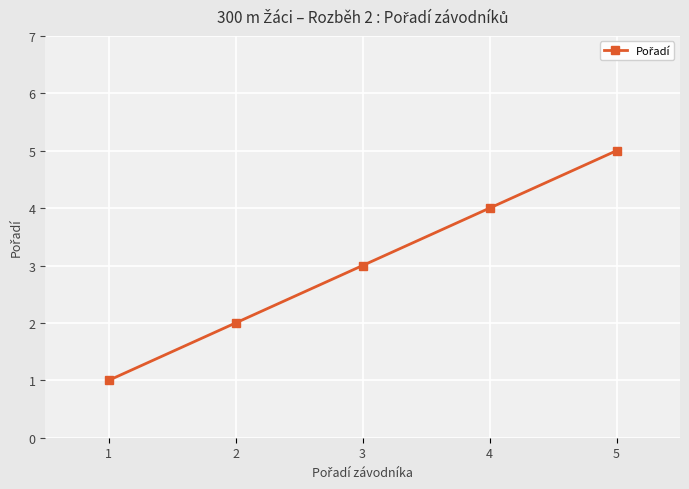

True or false: the data shows 1 at 1.

True